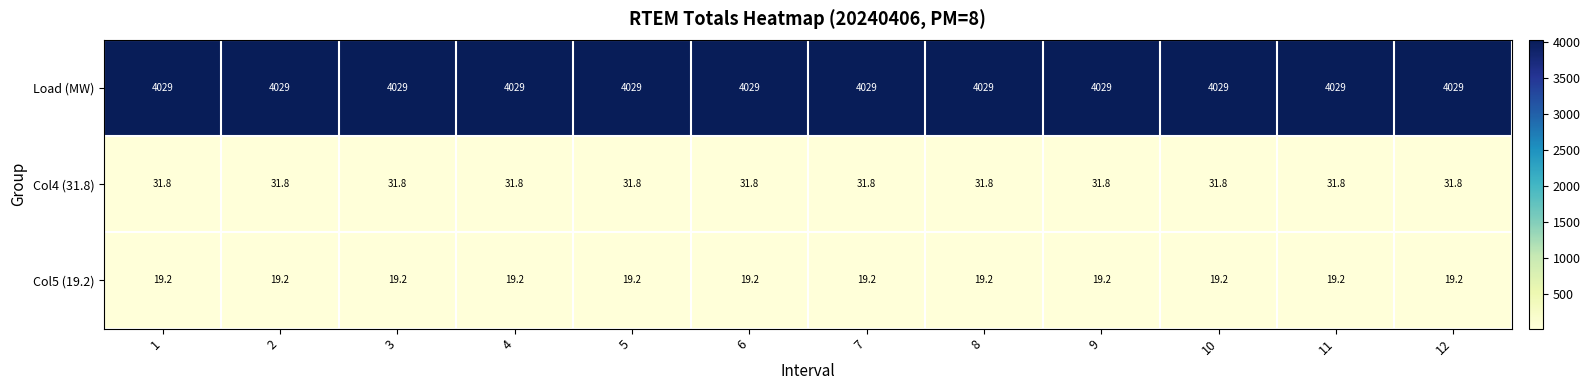

What is the total value across all series at 1?

4080.0